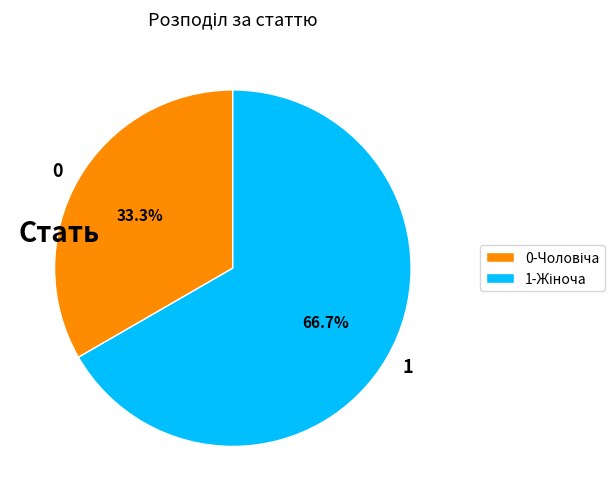

Is there any slice that represents more than half of the pie?

Yes